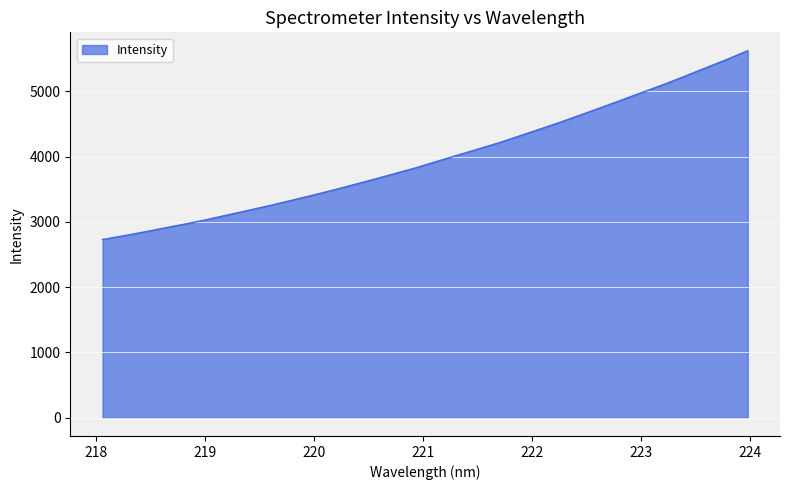

What is the average value?

3981.0